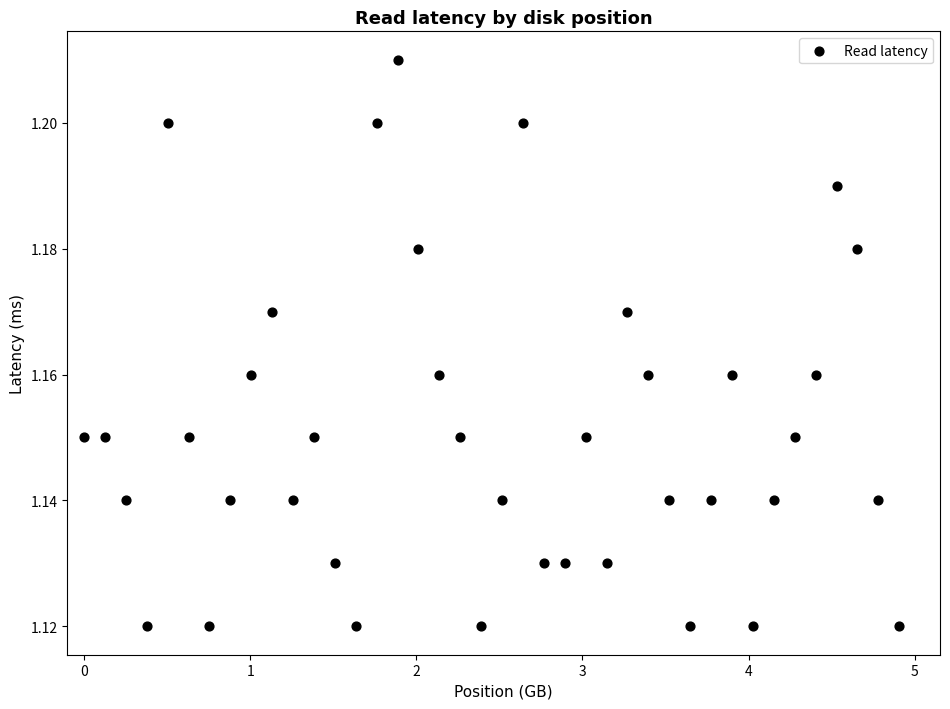

What is the range of X values (max minus min)?

4.9